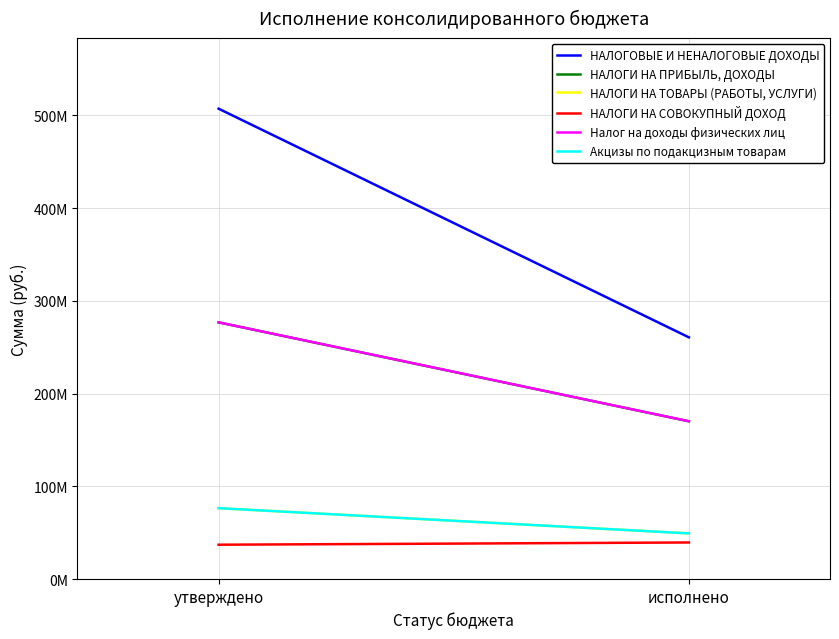

What value does the НАЛОГИ НА ПРИБЫЛЬ, ДОХОДЫ series have at исполнено?

170109026.6